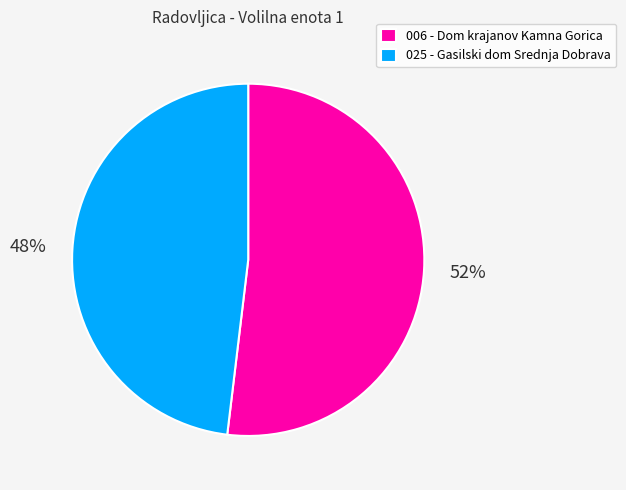

Which has a higher value, 006 - Dom krajanov Kamna Gorica or 025 - Gasilski dom Srednja Dobrava?

006 - Dom krajanov Kamna Gorica